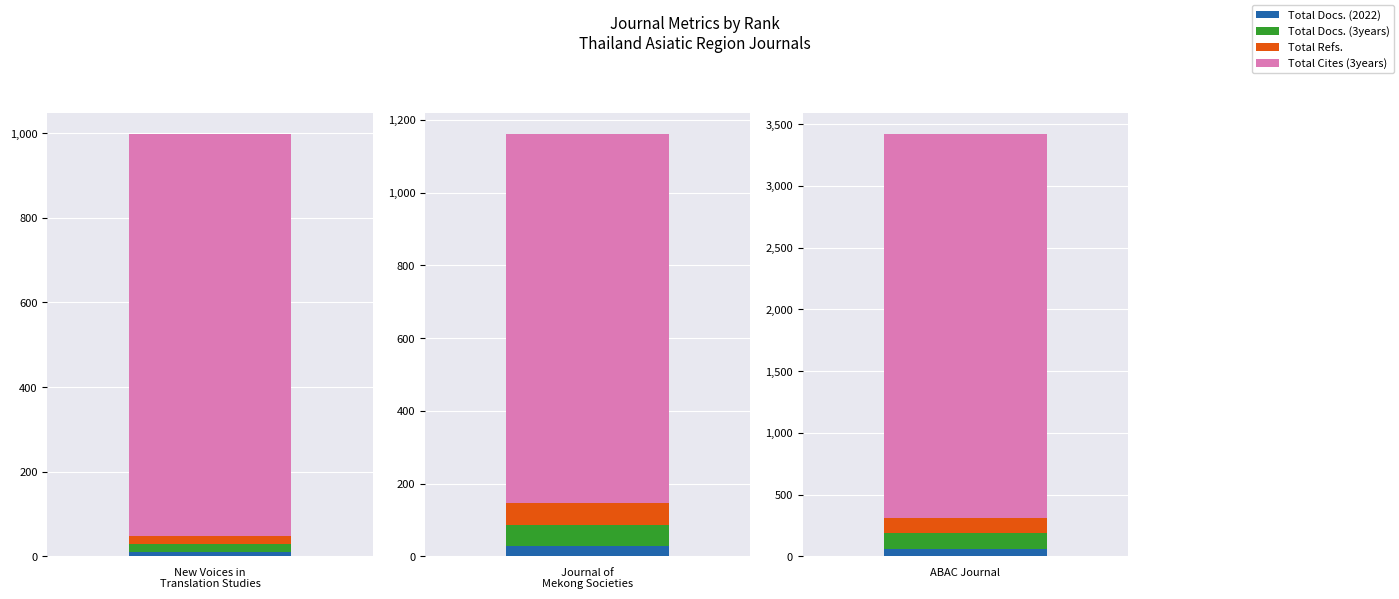

What value does the Total Cites (3years) series have at Rank 3, to the nearest 100?

3100